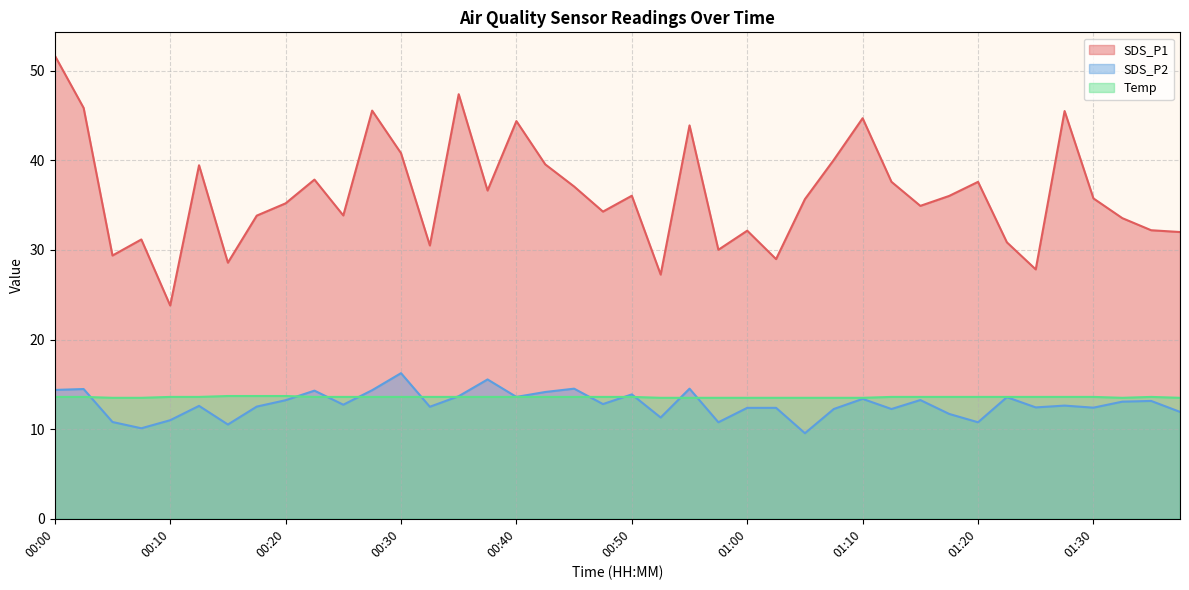

Does the chart display data point markers on the line(s)?

No